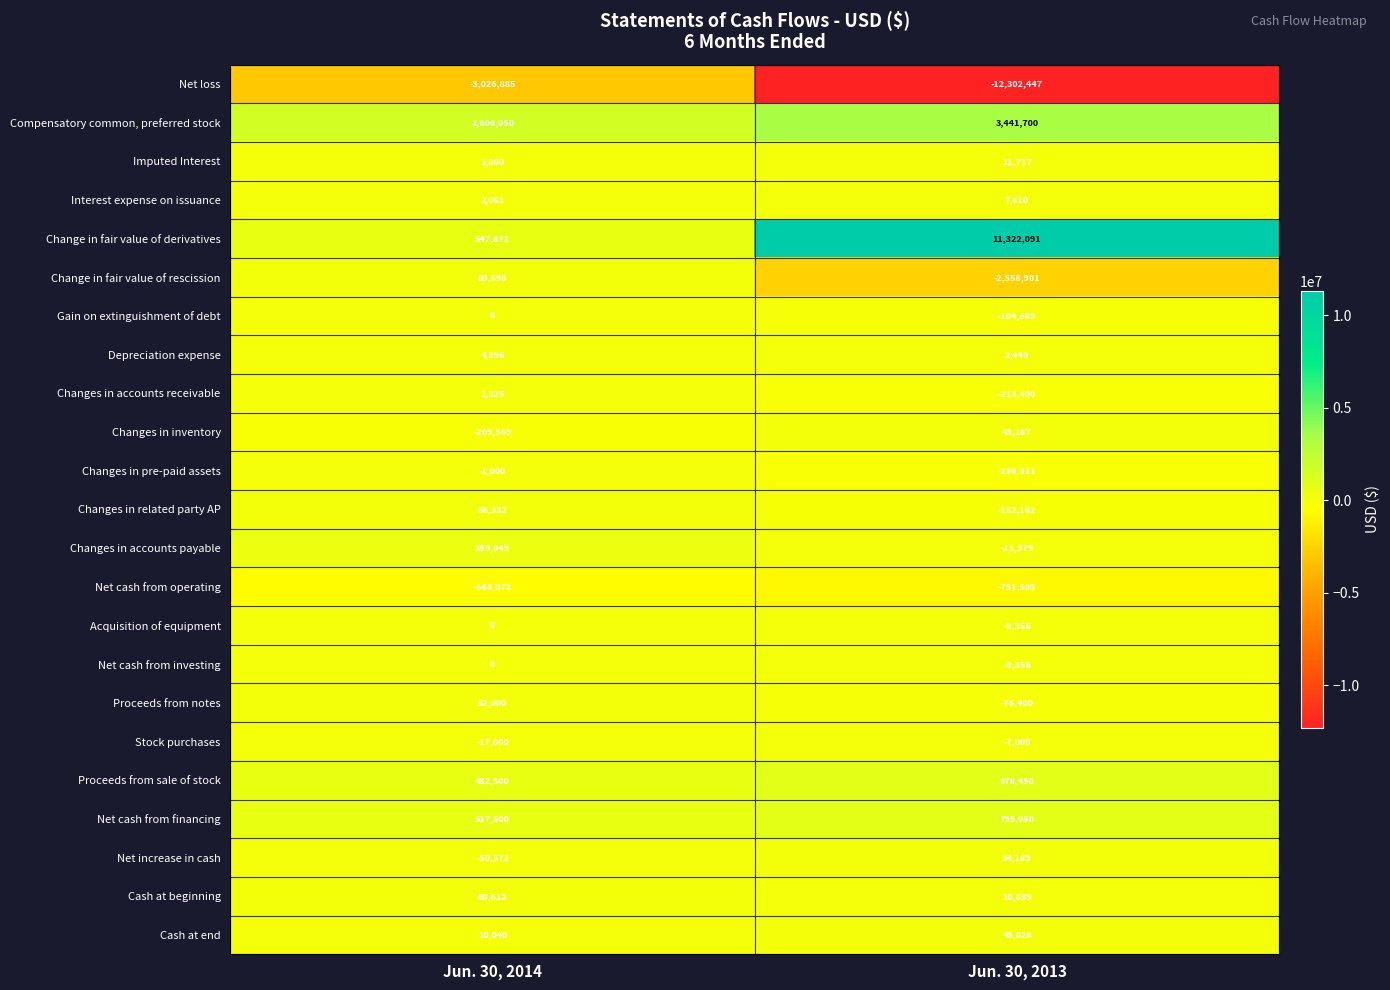

Which series changed the most between Jun. 30, 2014 and Jun. 30, 2013?

Change in fair value of derivatives